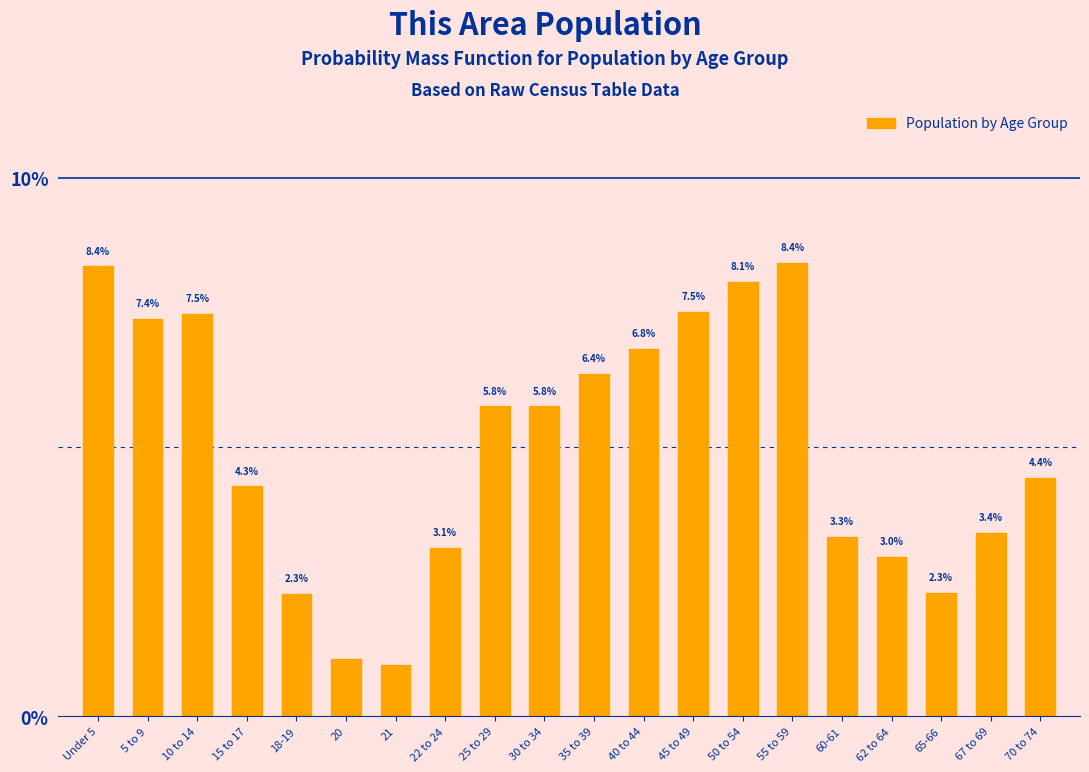

What is the change in value from 5 to 9 to 70 to 74?

-3.0